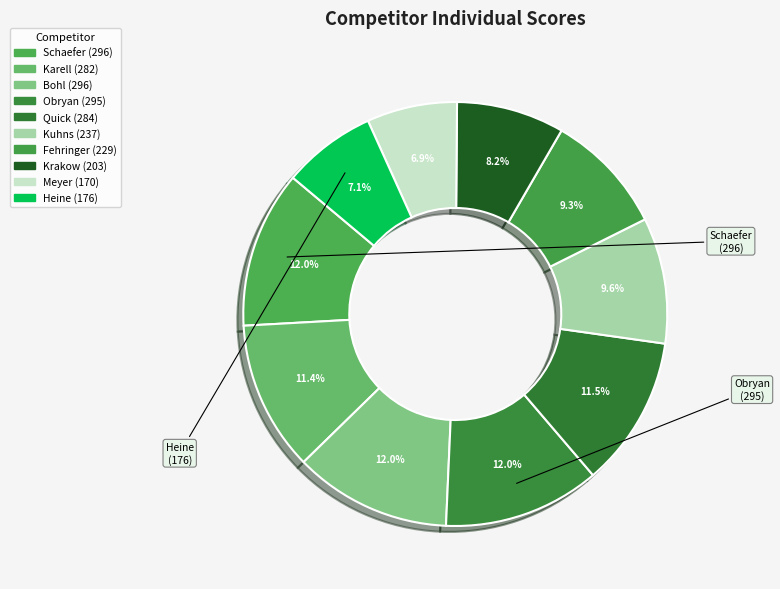

Is there any slice that represents more than half of the pie?

No